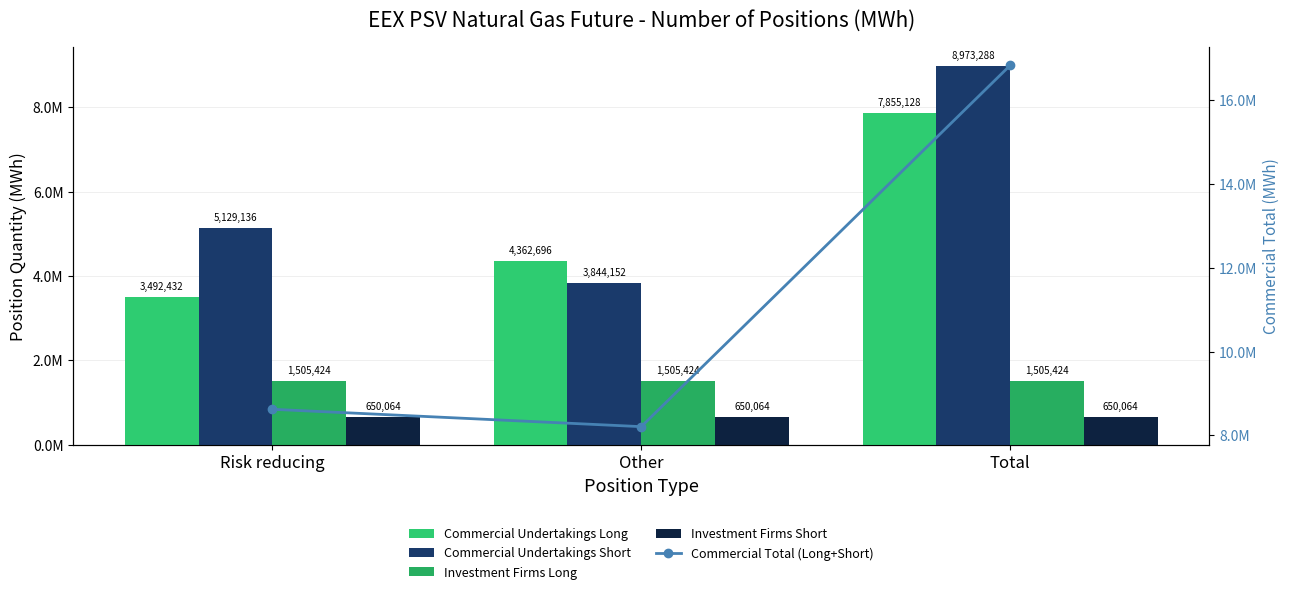

What is the label of the 2nd bar from the right?

Other